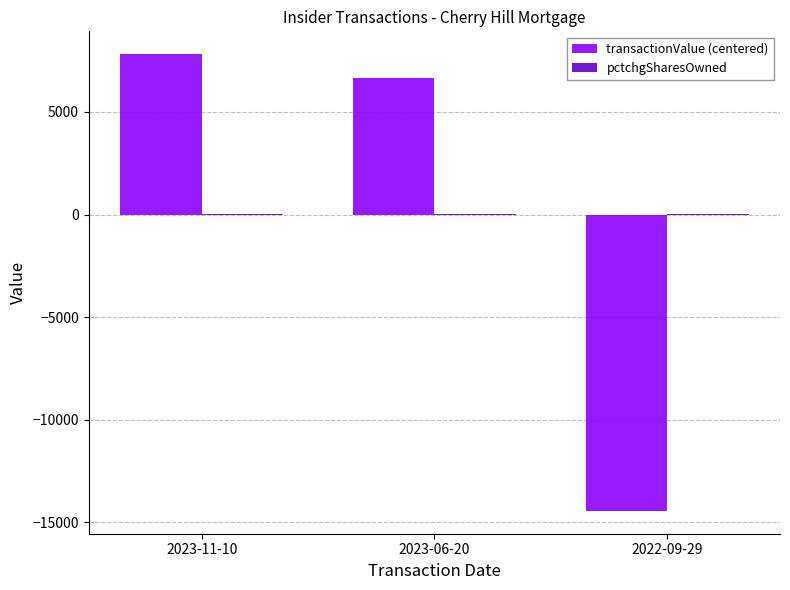

Where is transactionValue (centered) nearest to the value -3314?

2023-06-20